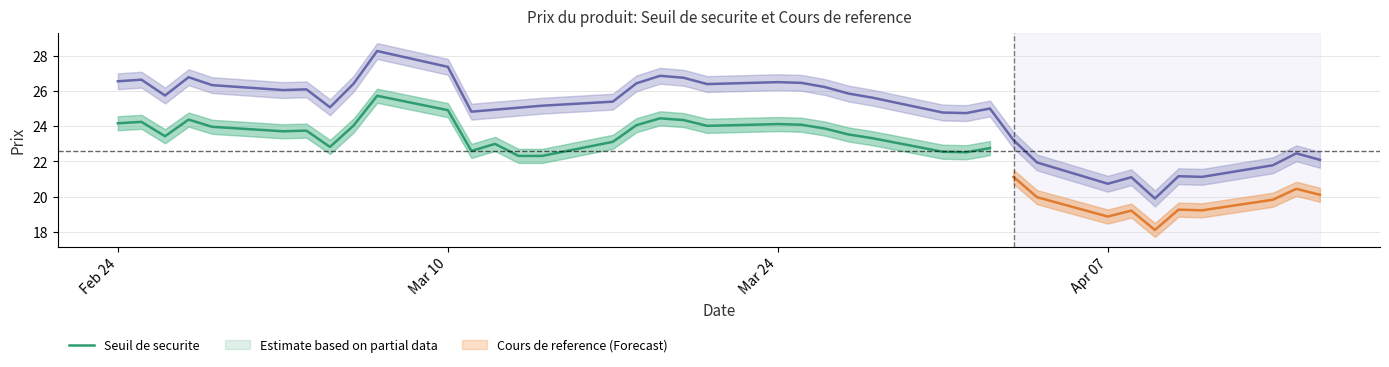

What is the difference between the Cours de reference values at 2025-03-17 and 2025-03-20?

1.4